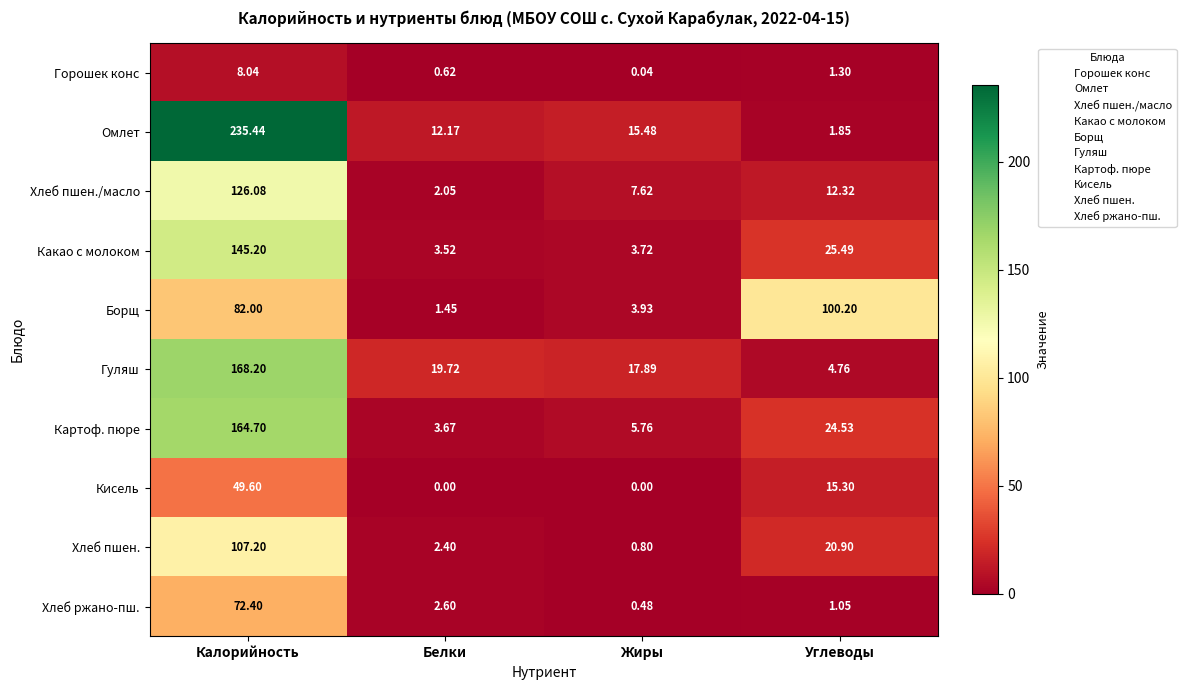

List the series in order of their peak value, highest first.

Омлет, Гуляш, Картоф. пюре, Какао с молоком, Хлеб пшен./масло, Хлеб пшен., Борщ, Хлеб ржано-пш., Кисель, Горошек конс